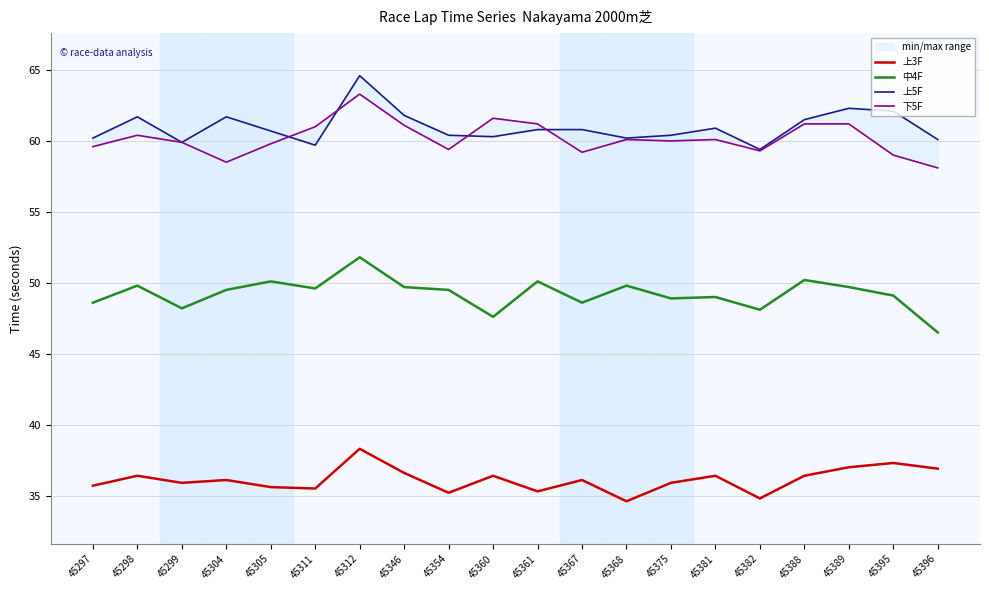

Which series has the largest total across all categories?

上5F